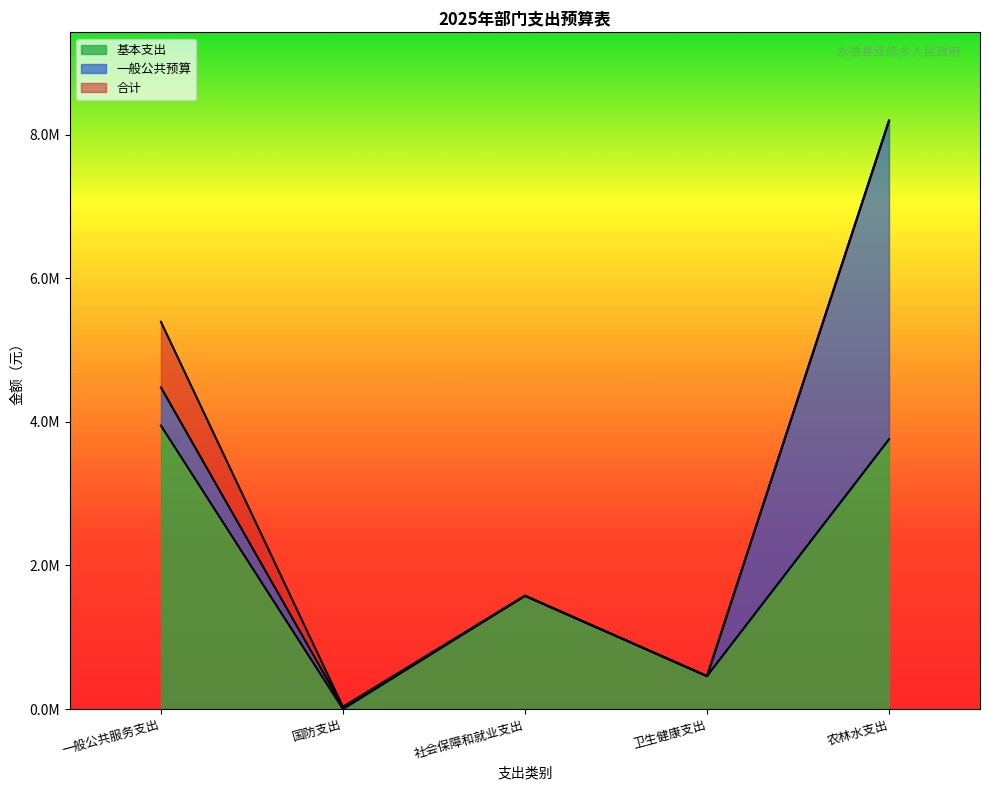

What is the difference between the maximum and second lowest values in the 合计 series?

7735269.5